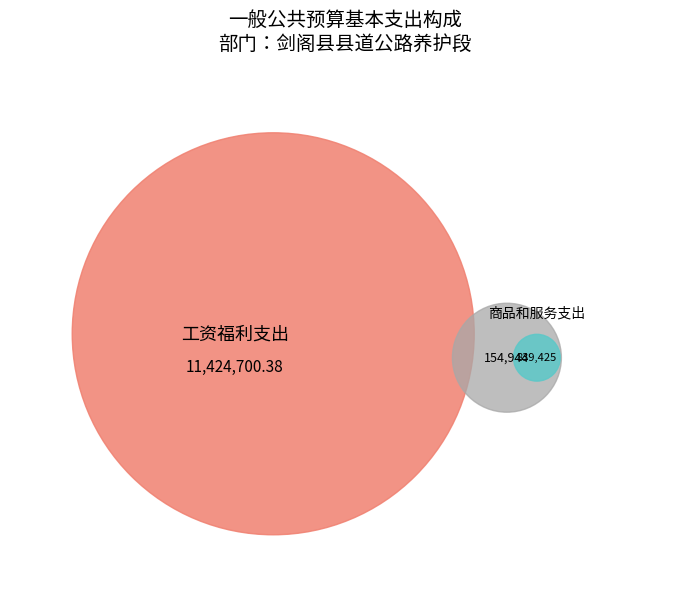

What percentage is NOT represented by 工资福利支出?

8.0%